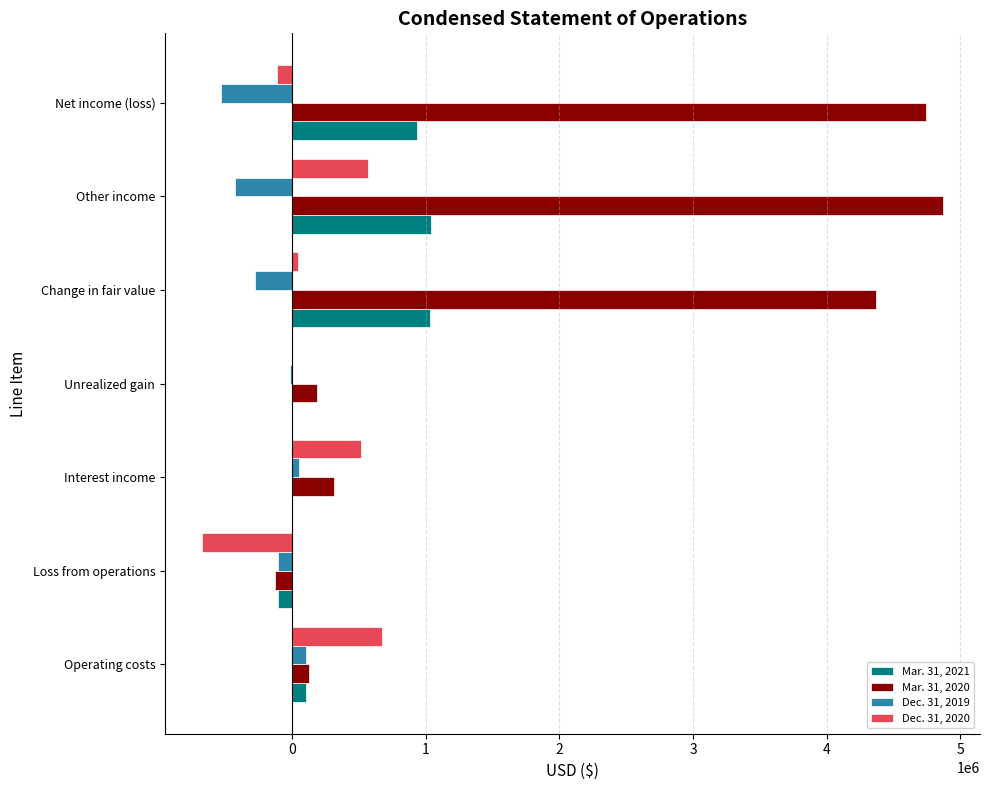

The value of Mar. 31, 2020 at Change in fair value is 2794017. True or false?

False